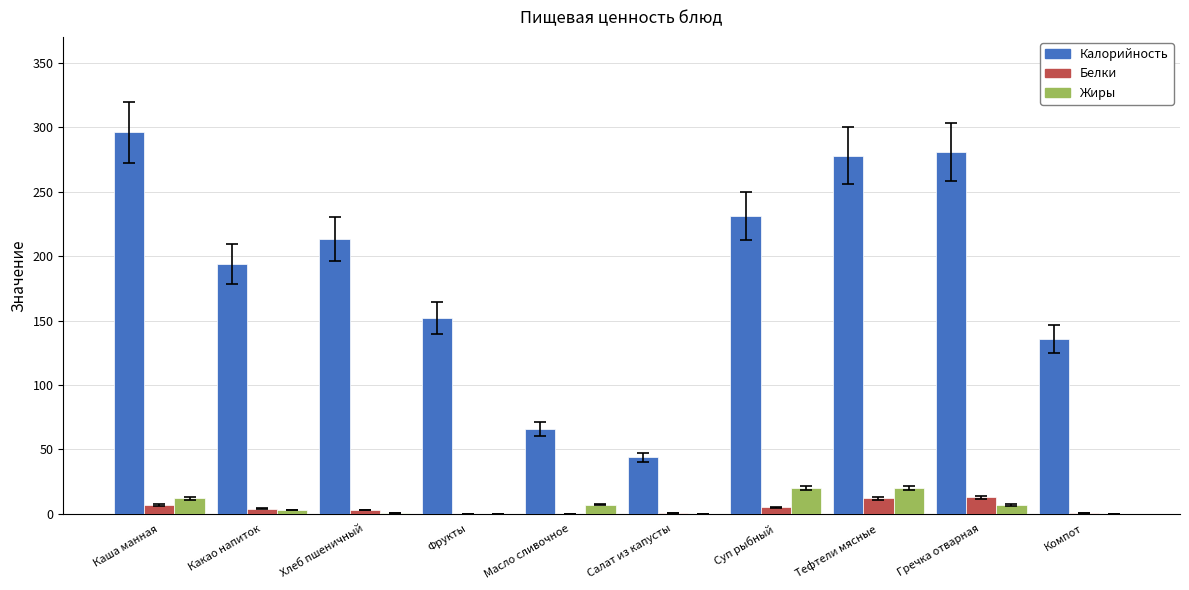

Between Каша манная and Масло сливочное, which series saw the biggest shift?

Калорийность